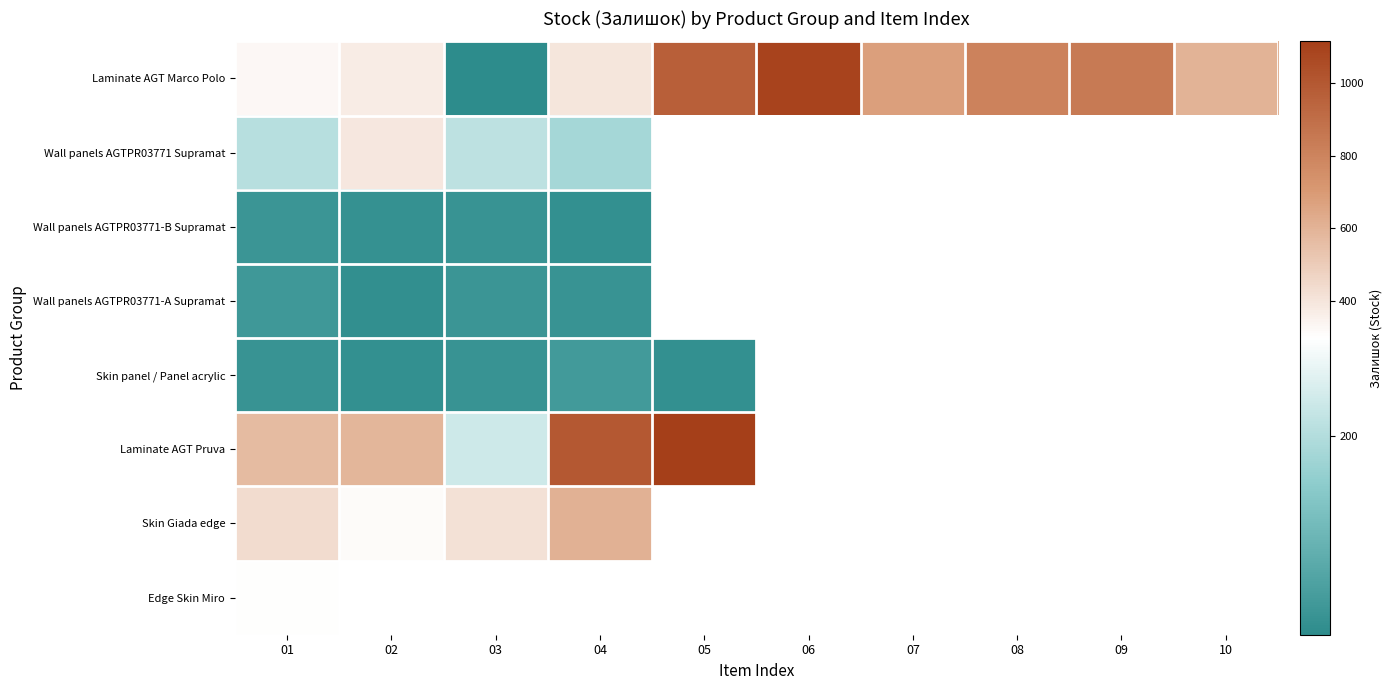

What is the smallest value displayed?

1.0